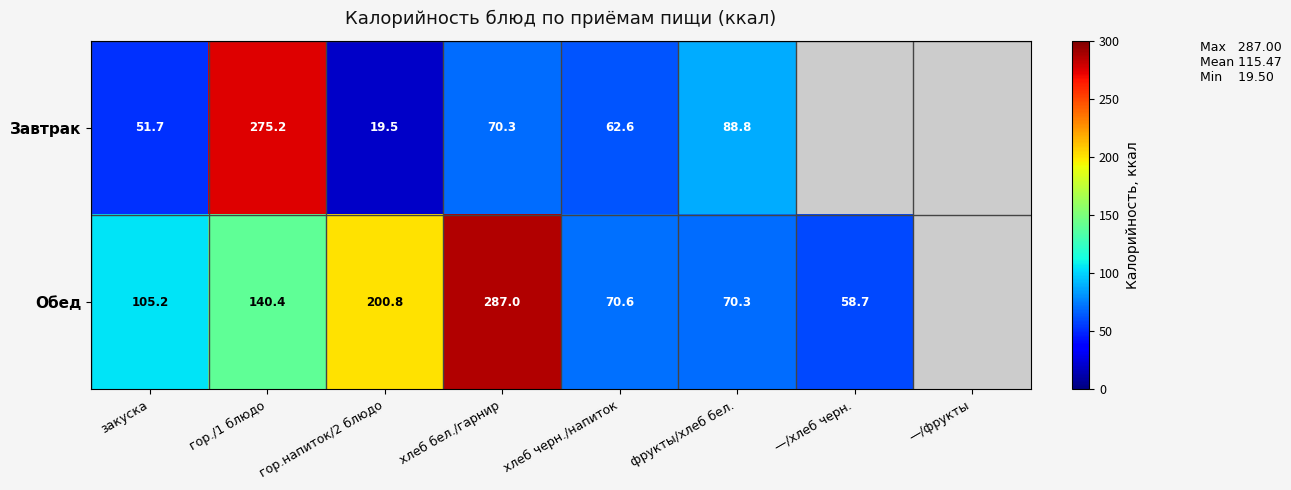

What is the difference between the Завтрак values at гор.напиток/2 блюдо and хлеб бел./гарнир?

50.8